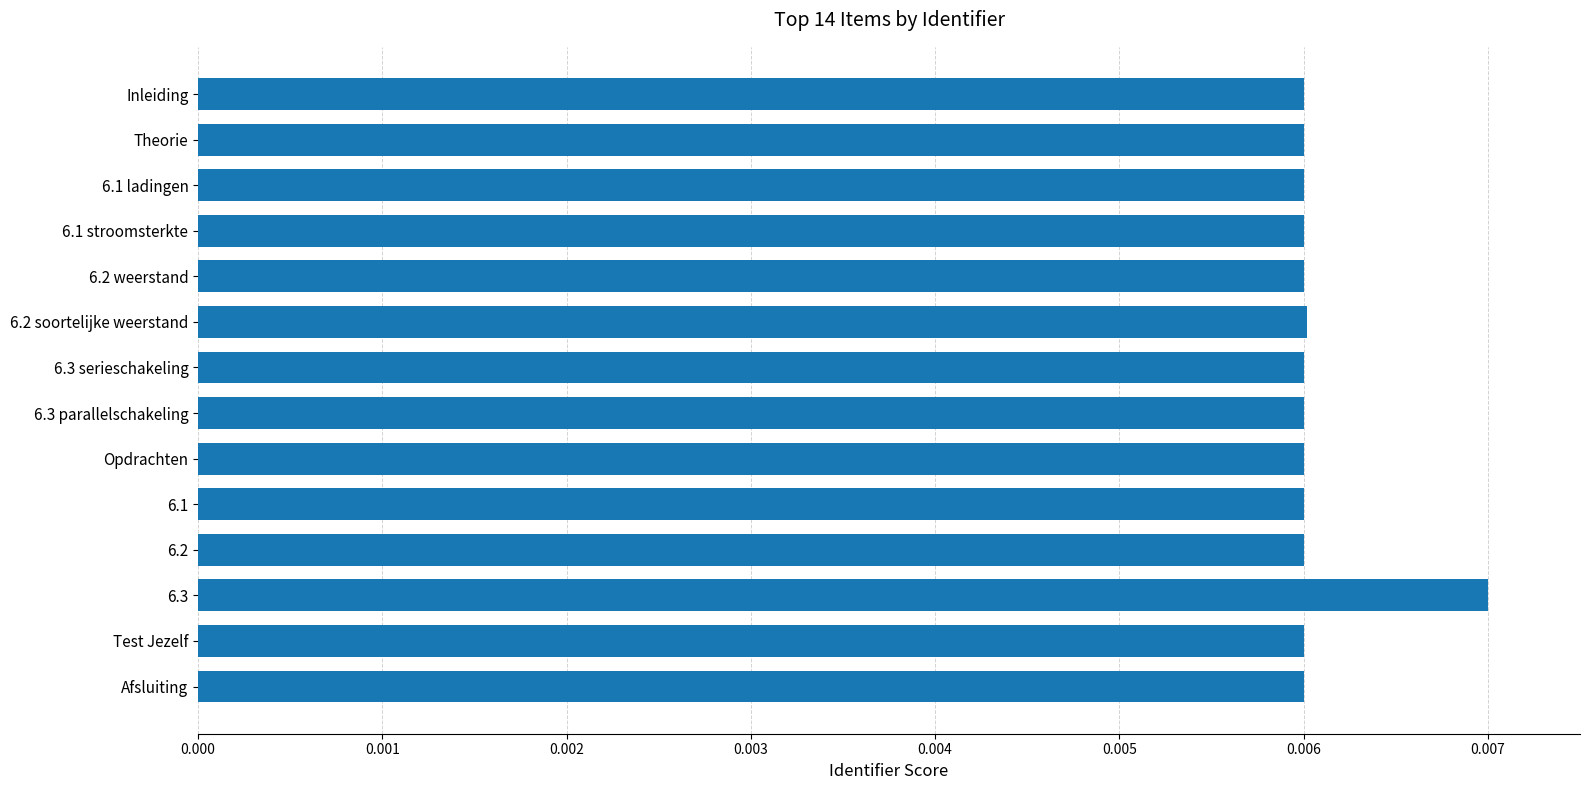

How many values are between 0 and 1?

14